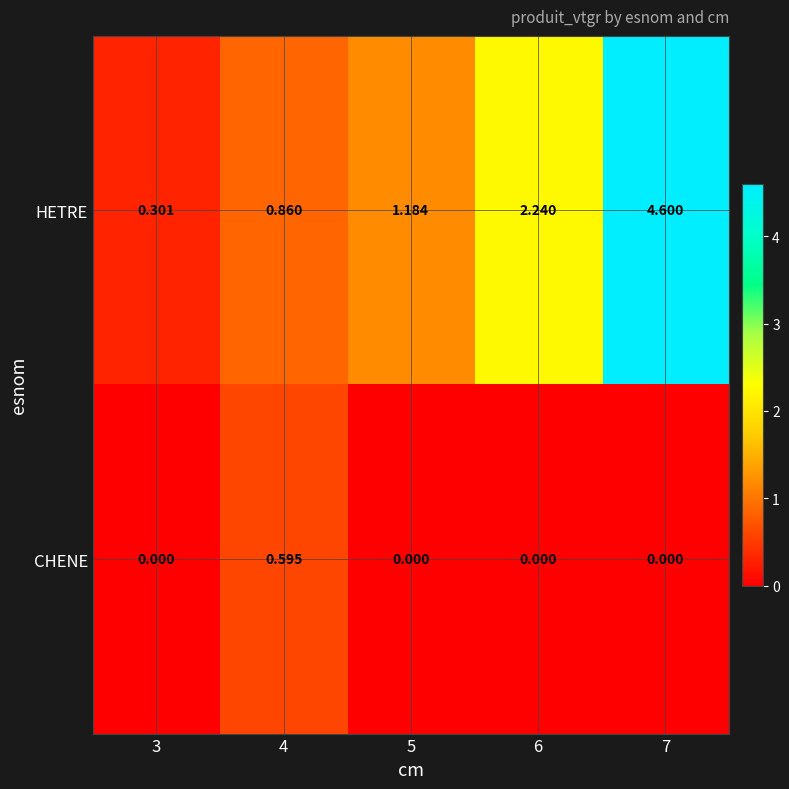

At which category is the sum across all series the highest?

7